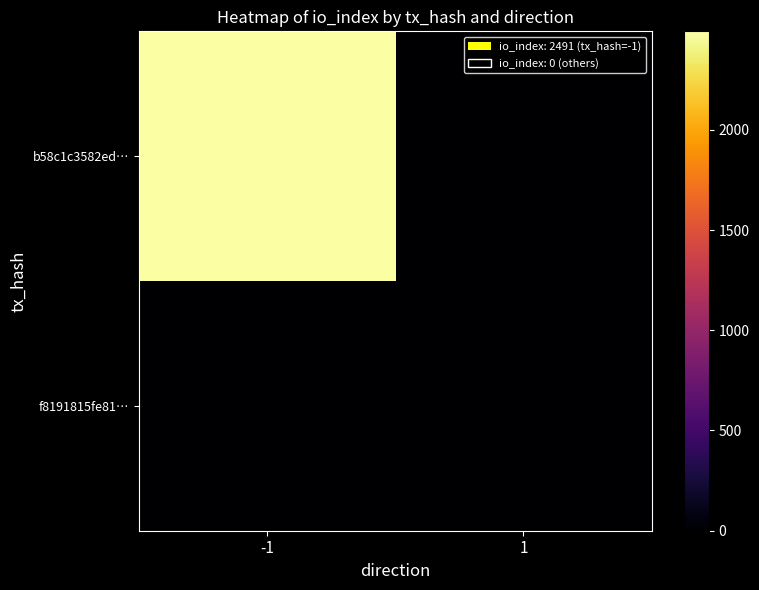

How many categories are shown in the chart?

2